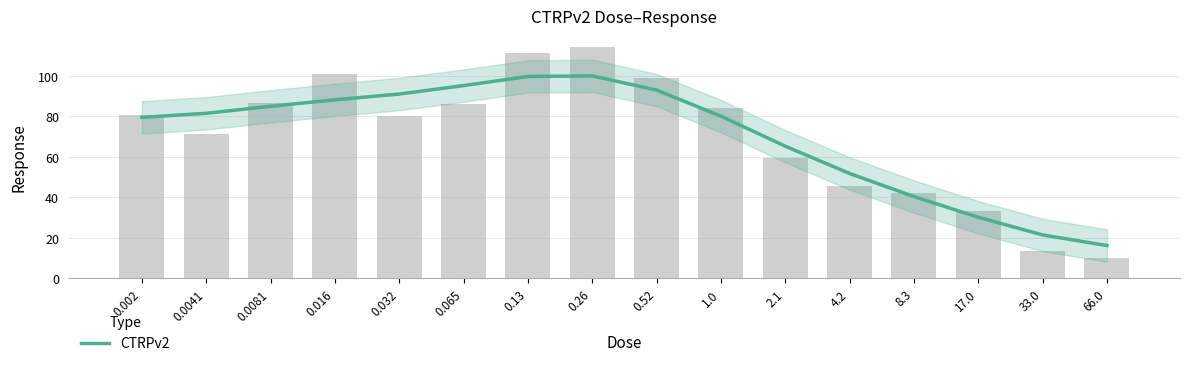

Does the chart contain stacked bars?

No